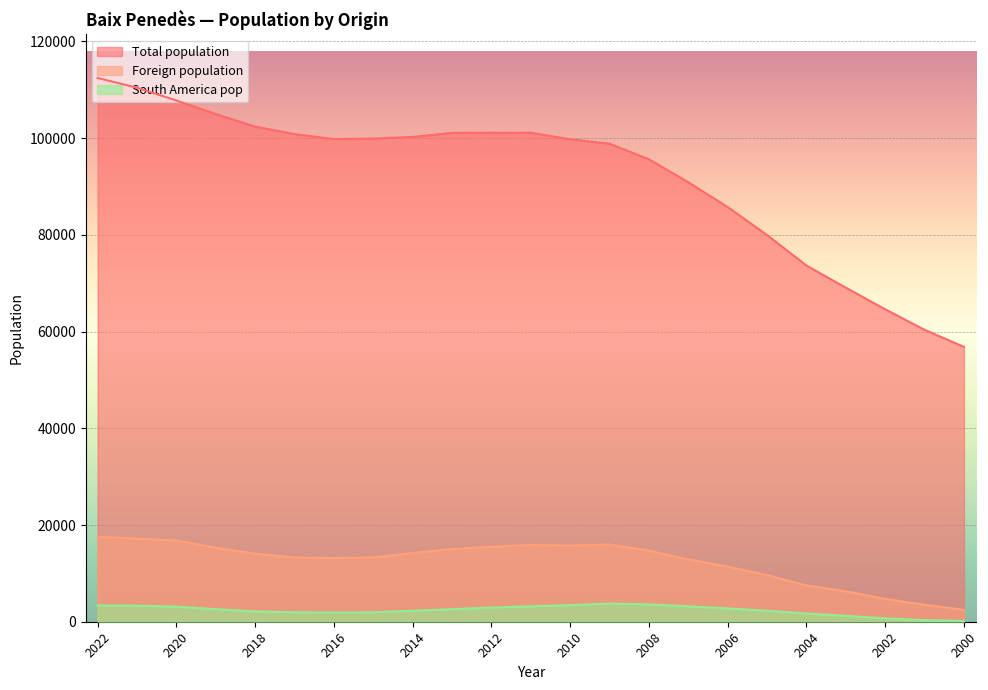

How many categories are shown in the chart?

23